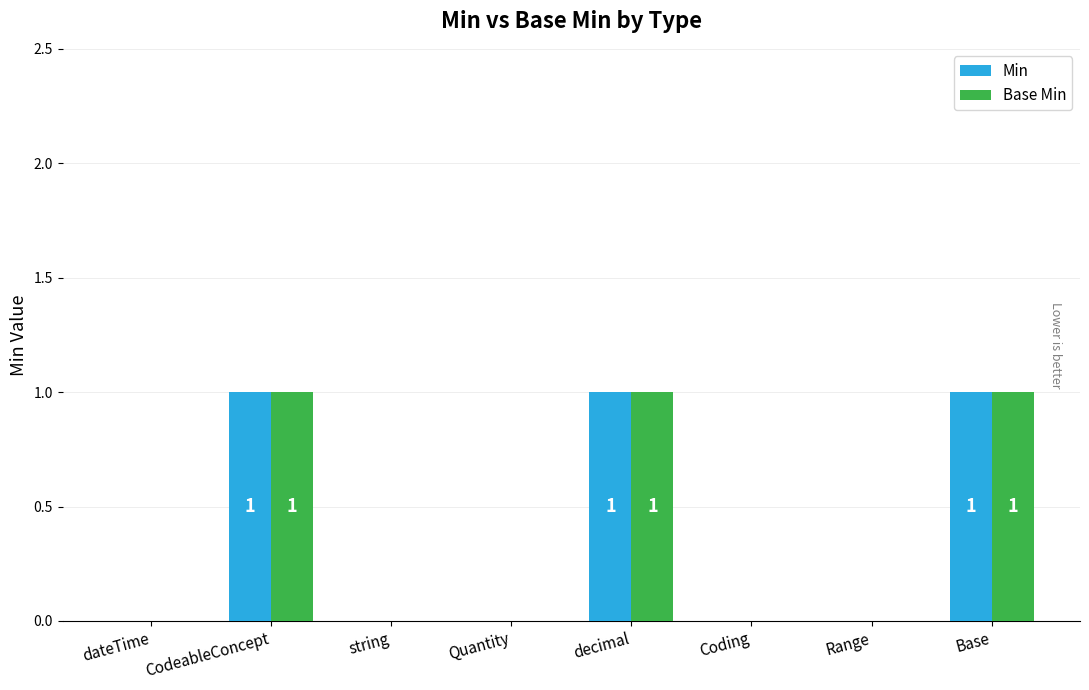

Is the value of Min at CodeableConcept greater than the value of Base Min at dateTime?

Yes